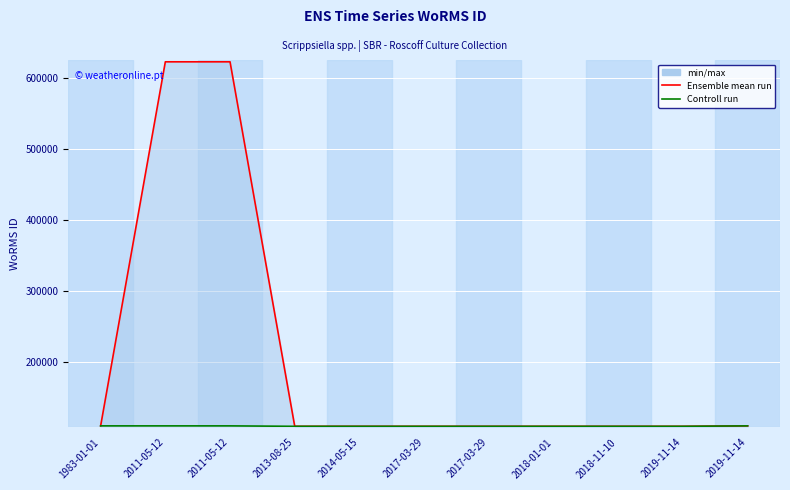

What is the total value across all series at 2019-11-14?

219090